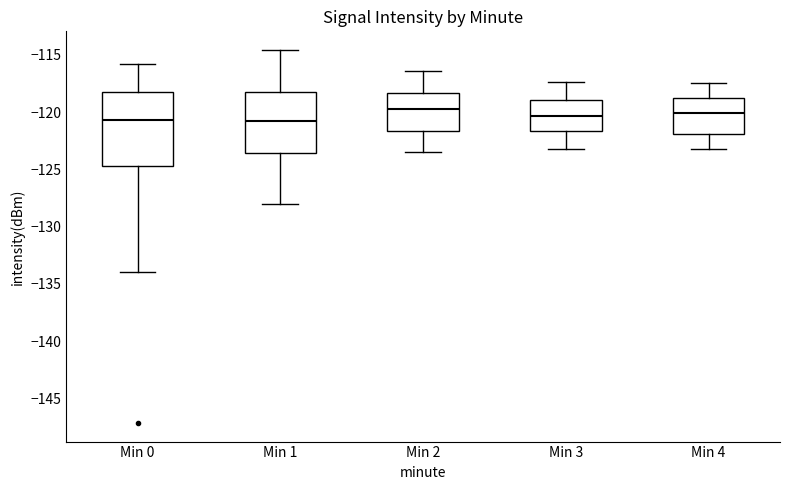

Reading left to right, read every box against the y-axis: the position of its median line, the range the box covers, and the ends of its whiskers. The values are not printed on the chart, so give them approximately, as read against the axis.

Min 0: median -120.5, box -124.5 to -118.0, whiskers -134.0 to -116.0
Min 1: median -121.0, box -123.5 to -118.0, whiskers -128.0 to -114.5
Min 2: median -119.5, box -121.5 to -118.5, whiskers -123.5 to -116.5
Min 3: median -120.5, box -121.5 to -119.0, whiskers -123.0 to -117.5
Min 4: median -120.0, box -122.0 to -119.0, whiskers -123.0 to -117.5